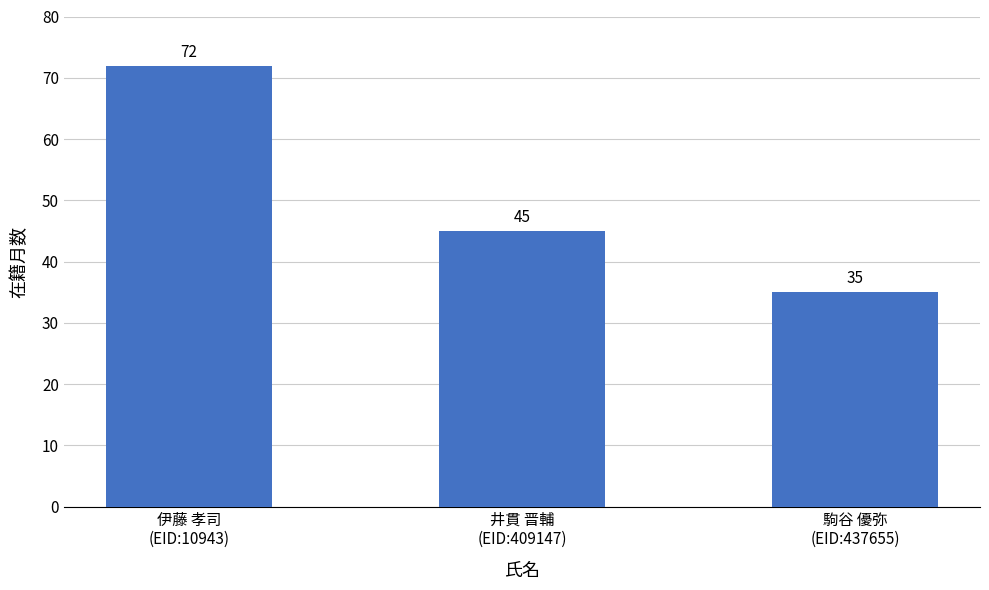

How many bars are there in total?

3